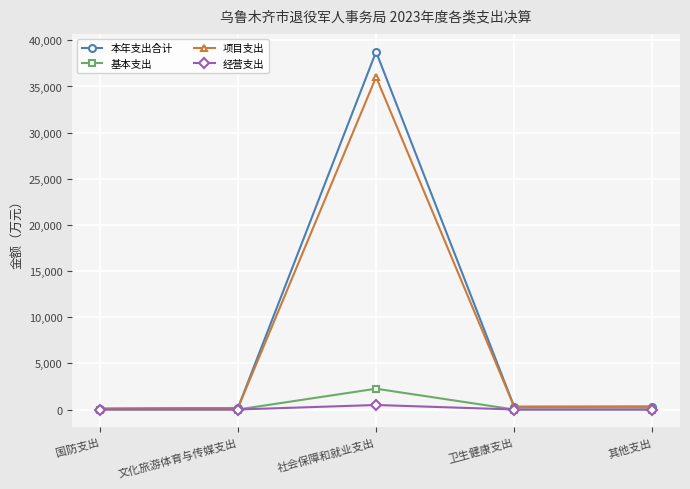

Is it true that 项目支出 equals 49530.9 at 社会保障和就业支出?

False